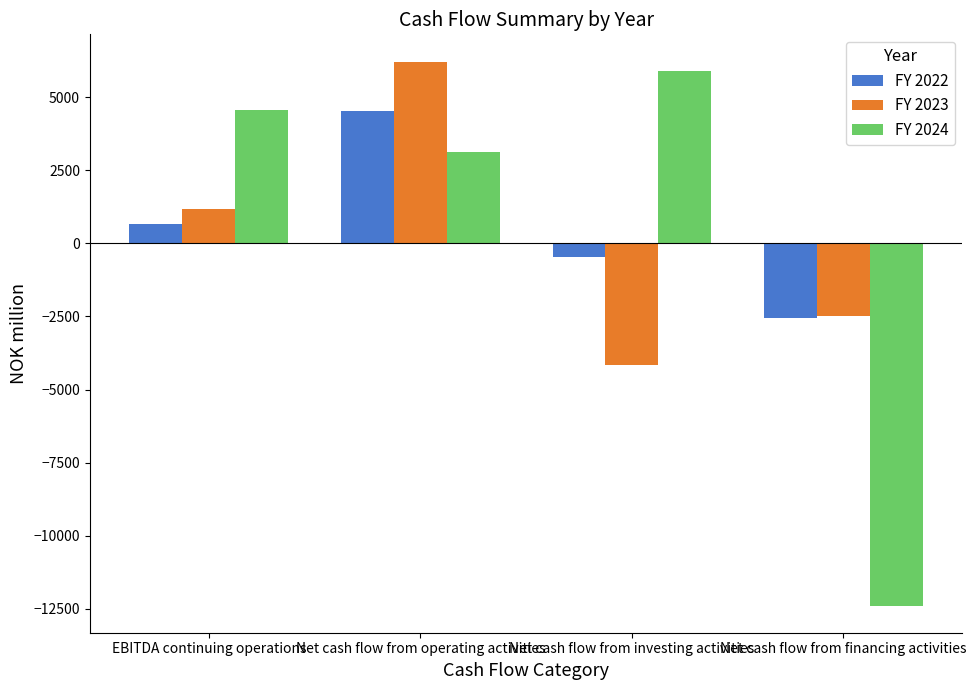

Where is FY 2023 nearest to the value 1034?

EBITDA continuing operations